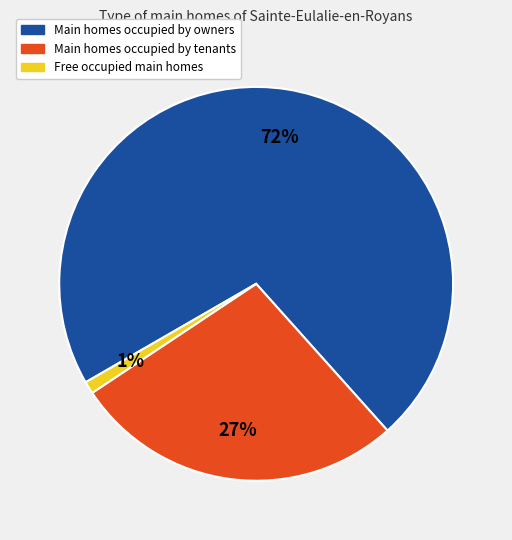

Is there a majority slice in this chart?

Yes